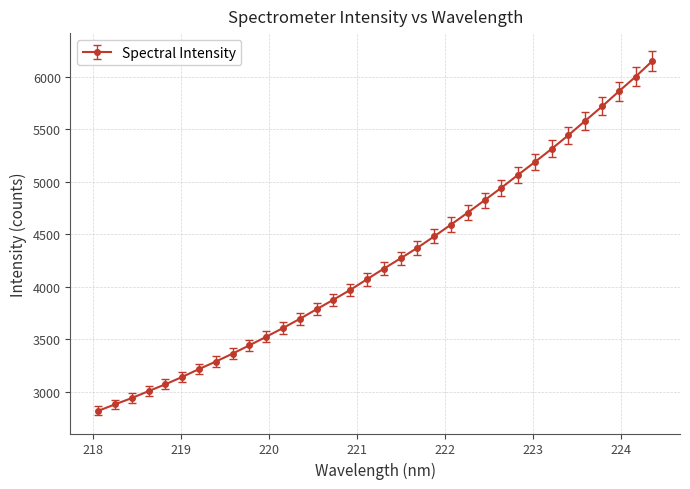

What is the difference between the maximum and minimum values?

3329.1